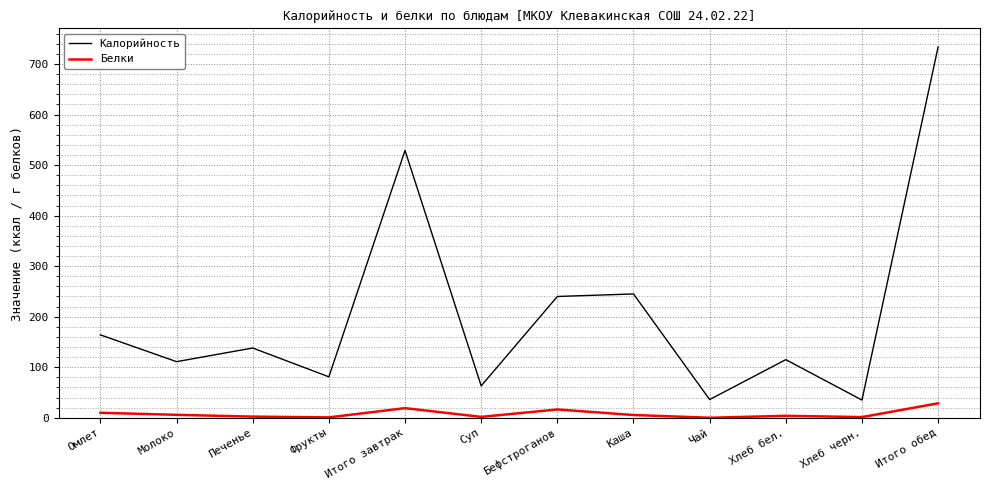

Which series has the widest spread of values?

Калорийность